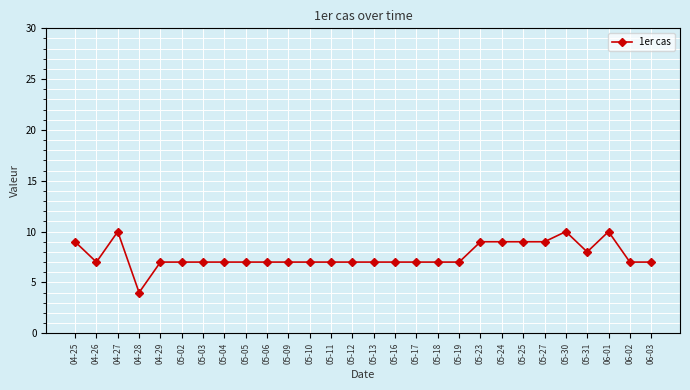

True or false: there are more than 0 points higher than both neighbors.

True